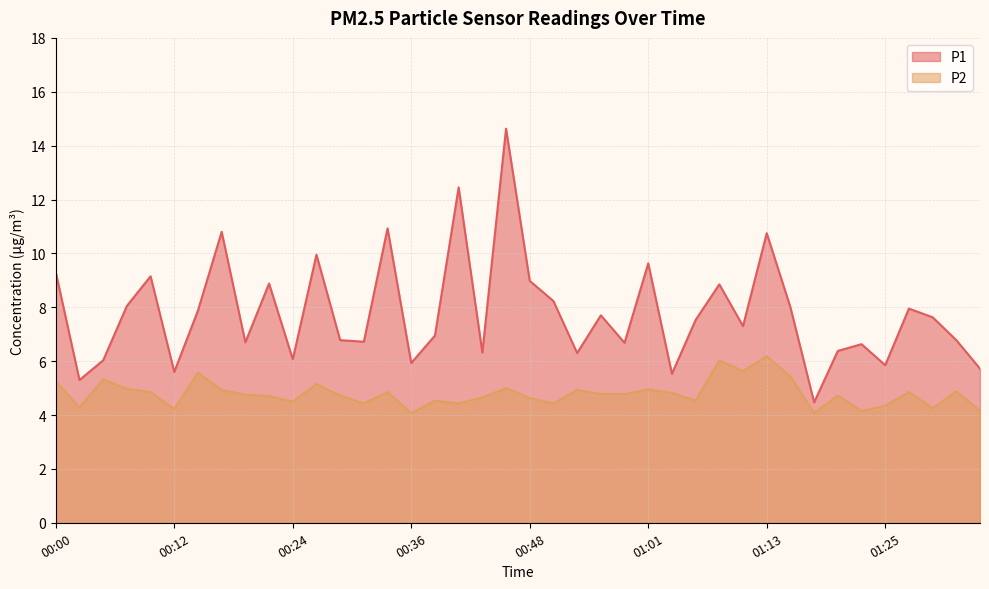

What is the difference between the maximum and minimum values in the P2 series?

2.1